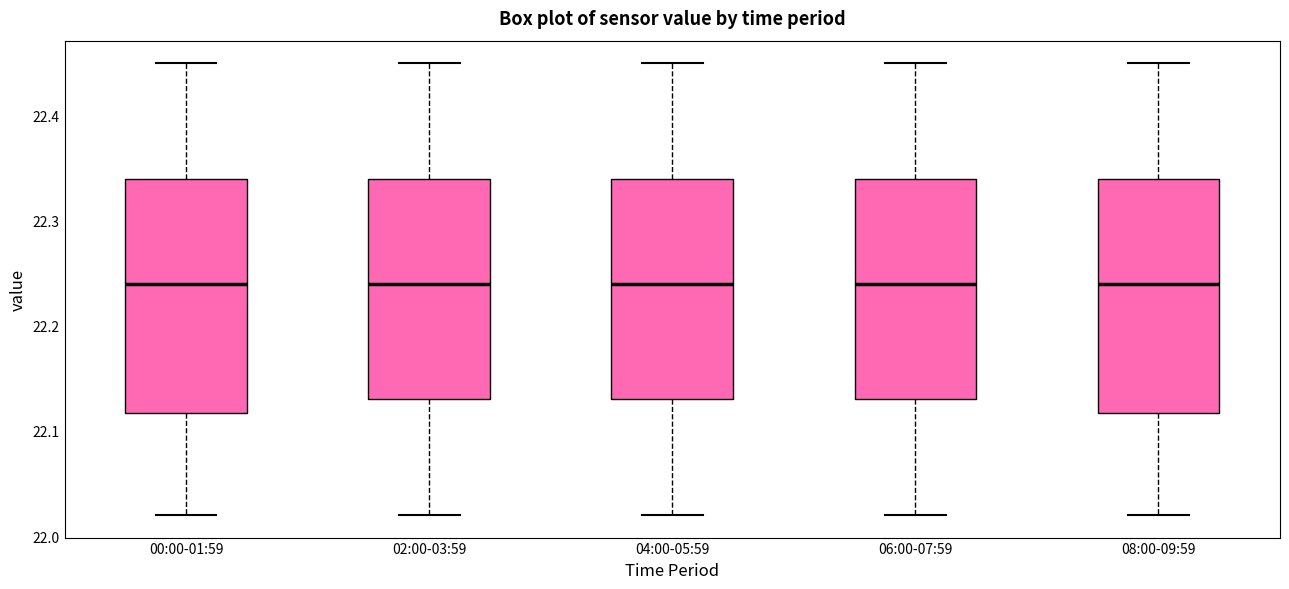

Where is the upper edge of the box for 08:00-09:59 on the y-axis? The values are not printed on the chart, so give them approximately, as read against the axis.

22.34